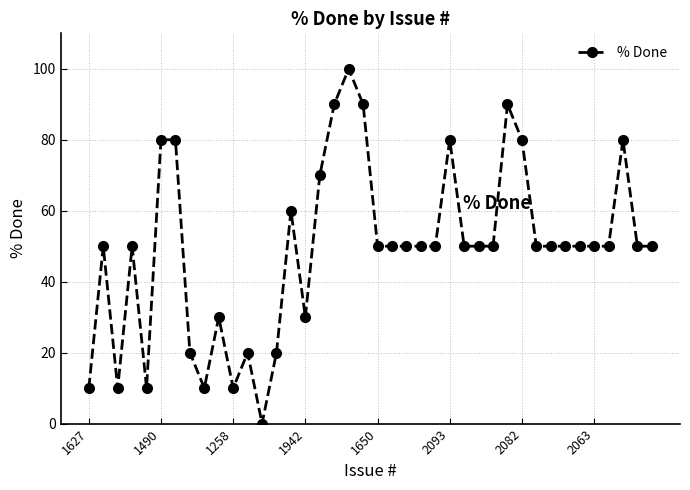

What is the difference between the second highest and second lowest values?

80